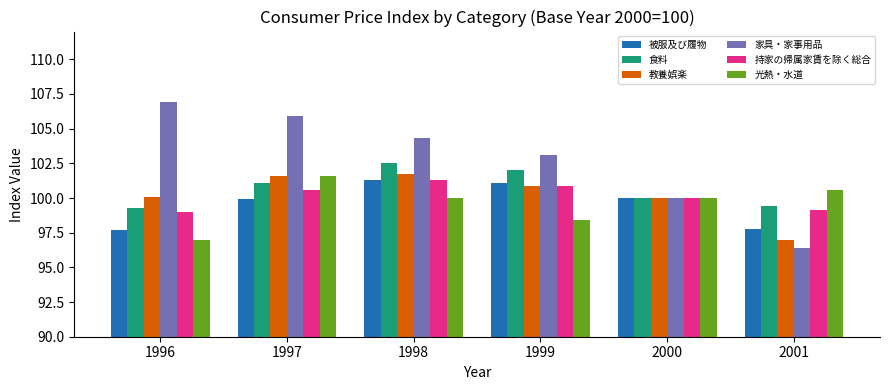

At how many categories does at least one series exceed 98?

6